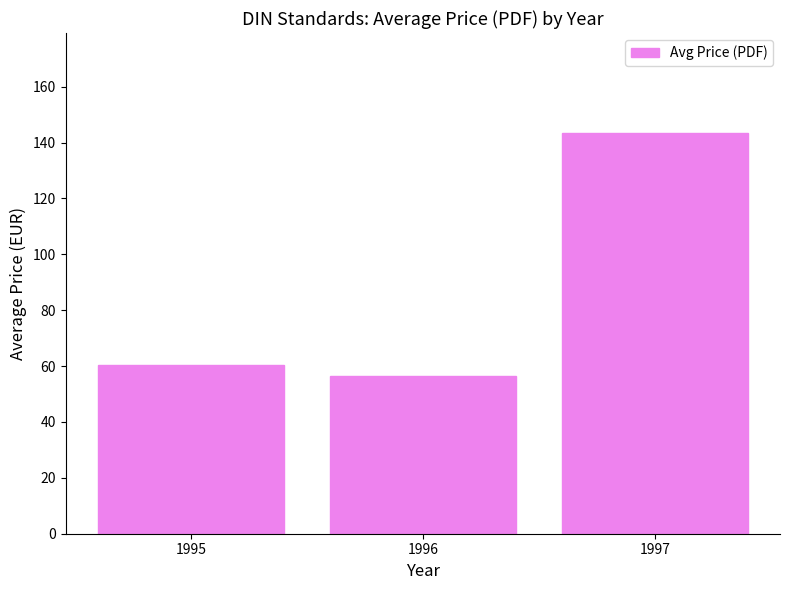

The chart shows a value of 56.3 at 1996. True or false?

True